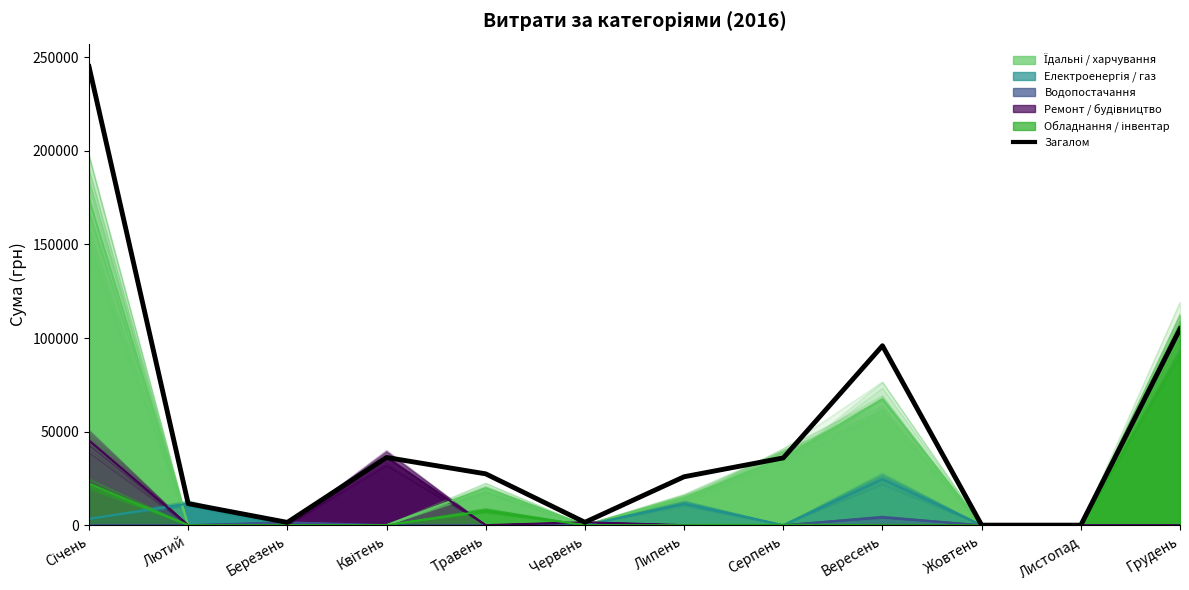

The value at Січень is 245049.2. True or false?

True